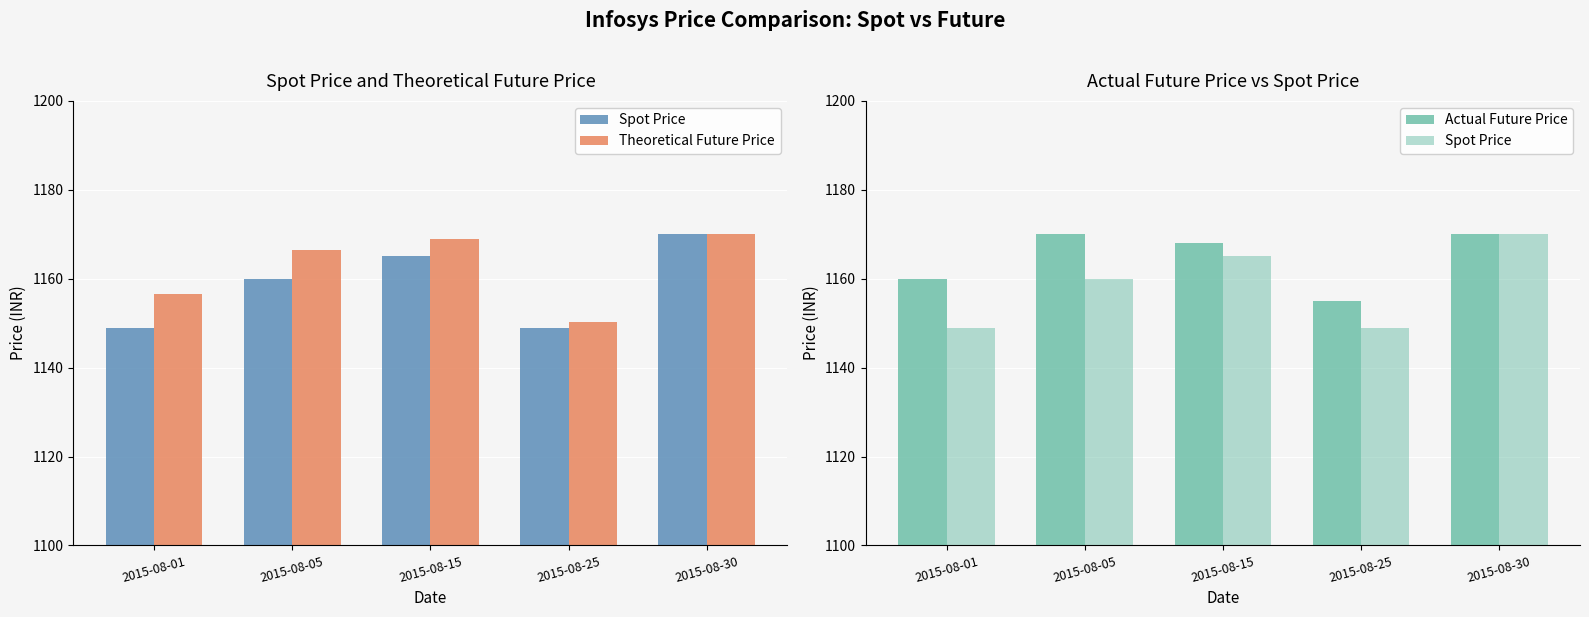

Reading right to left, transcribe all the data shown in this chart.

Spot Price: 1170.0	1149.0	1165.0	1160.0	1149.0
Theoretical Future Price: 1170.0	1150.3	1168.8	1166.4	1156.6
Actual Future Price: 1170.0	1155.0	1168.0	1170.0	1160.0